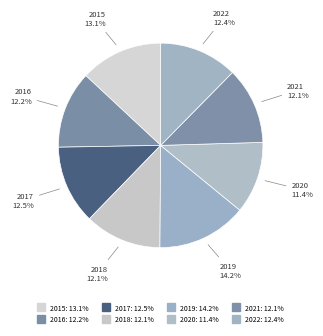

To the nearest percent, what portion does 2018 represent?

12%